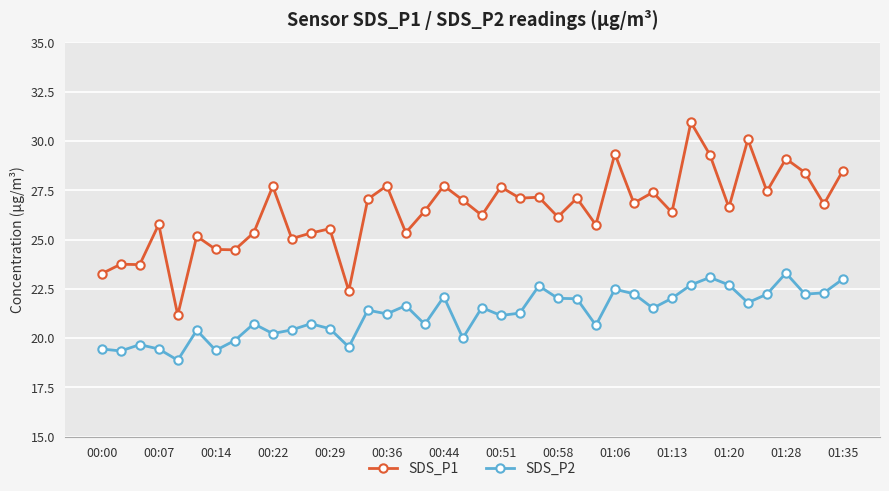

True or false: SDS_P2 and SDS_P1 intersect in this chart.

False